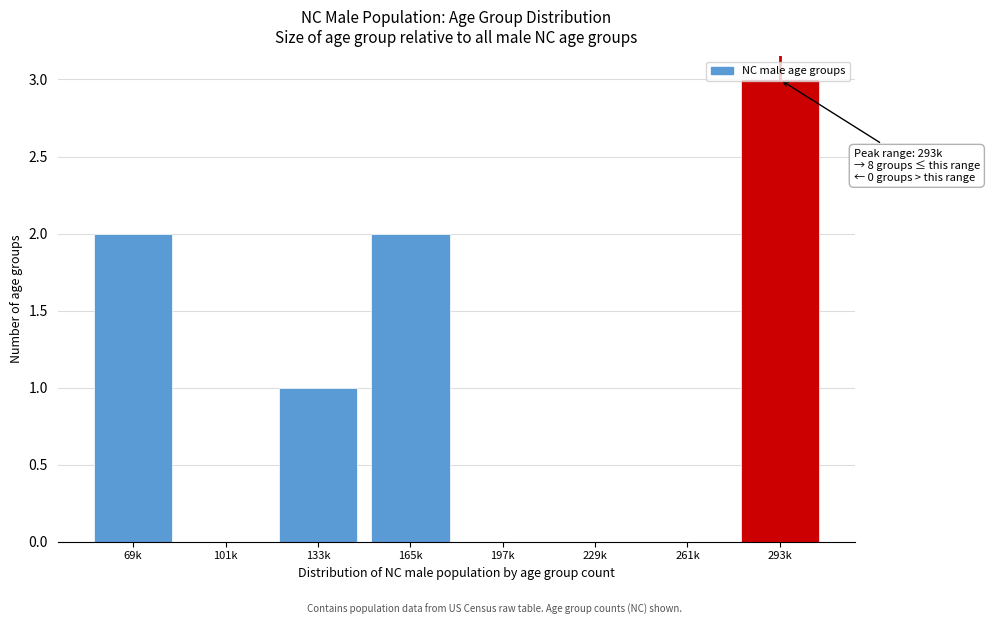

The chart shows a value of 2 at 197k. True or false?

False